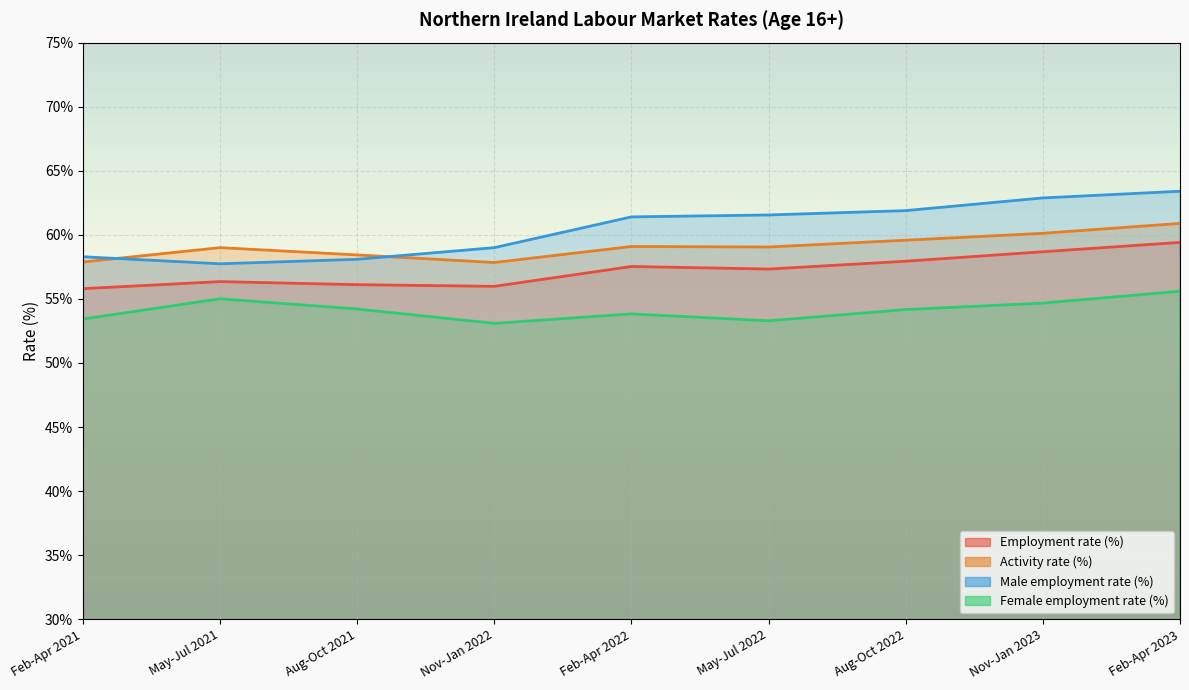

At how many categories does at least one series exceed 61?

5